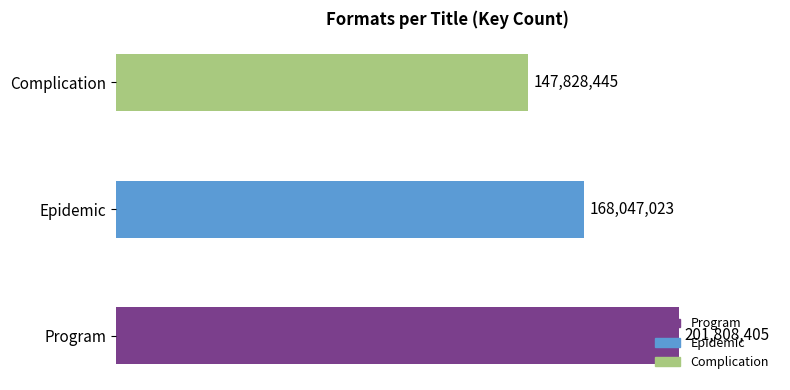

Which category has the lowest value across all series?

Complication